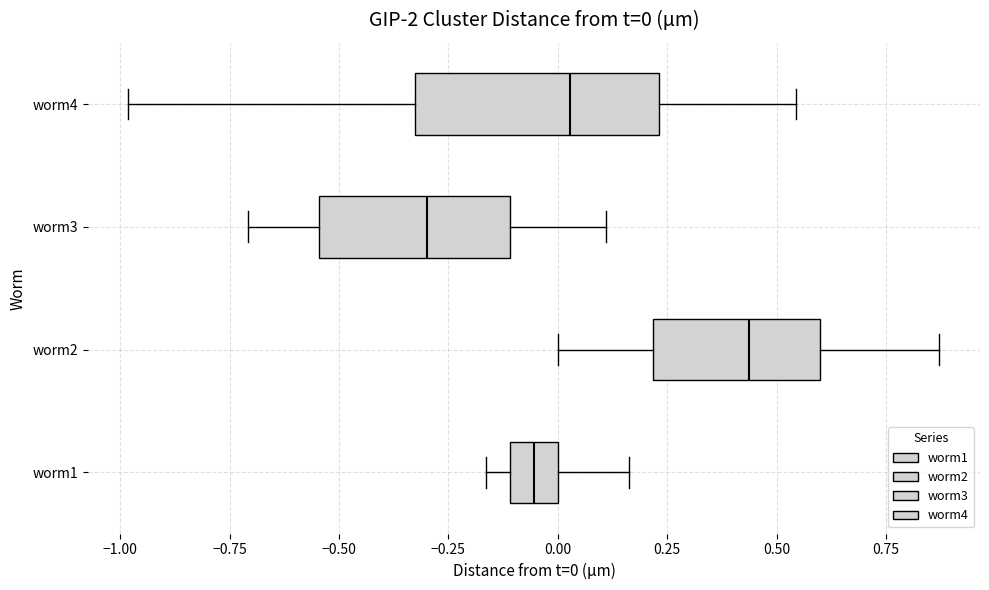

Which box has the furthest to the left median line?

worm3